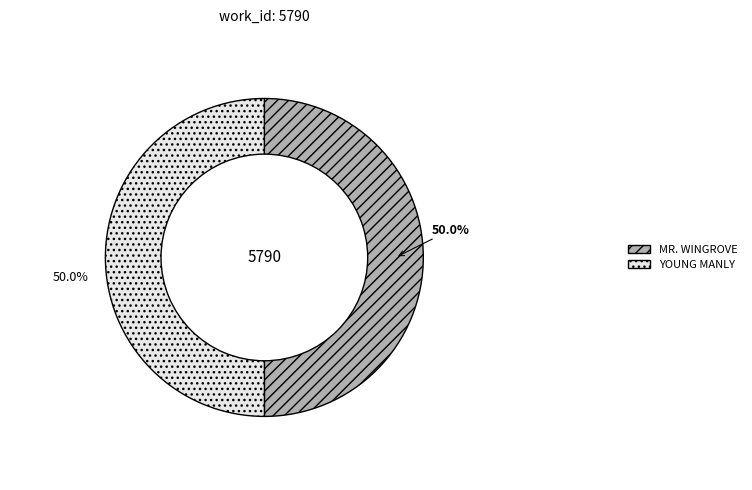

How many slices are in this pie chart?

2